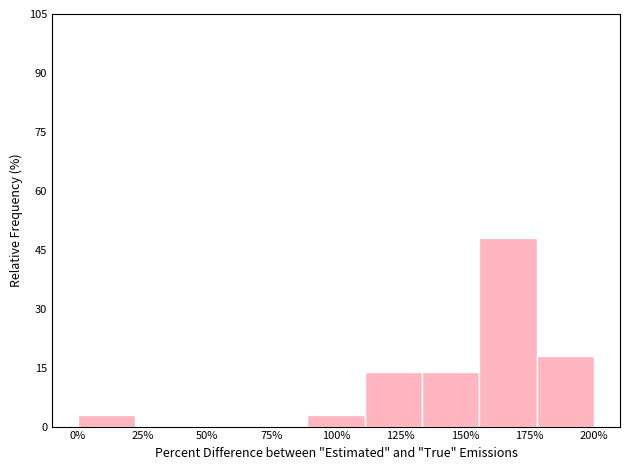

Reading right to left, transcribe all the data shown in this chart.

200%=18.0	175%=48.0	150%=14.0	125%=14.0	100%=3.0	75%=0.0	50%=0.0	25%=0.0	0%=3.0